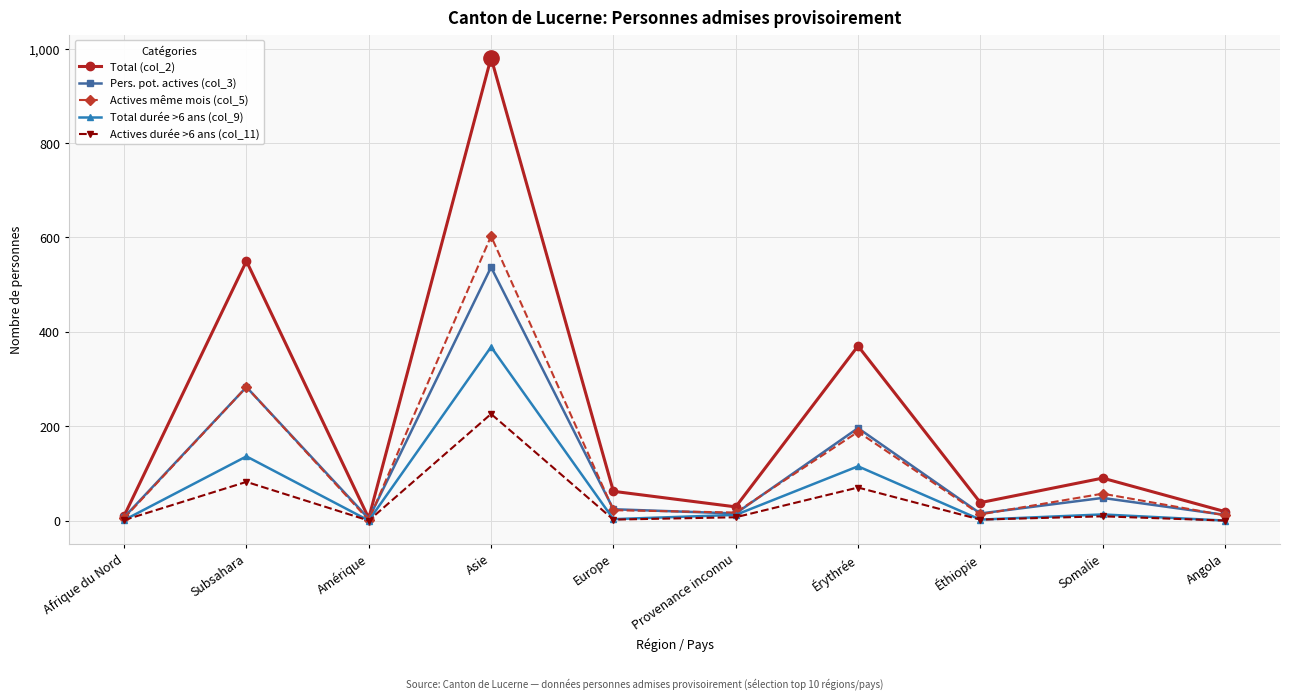

List the series in order of their peak value, highest first.

Total (col_2), Actives même mois (col_5), Pers. pot. actives (col_3), Total durée >6 ans (col_9), Actives durée >6 ans (col_11)